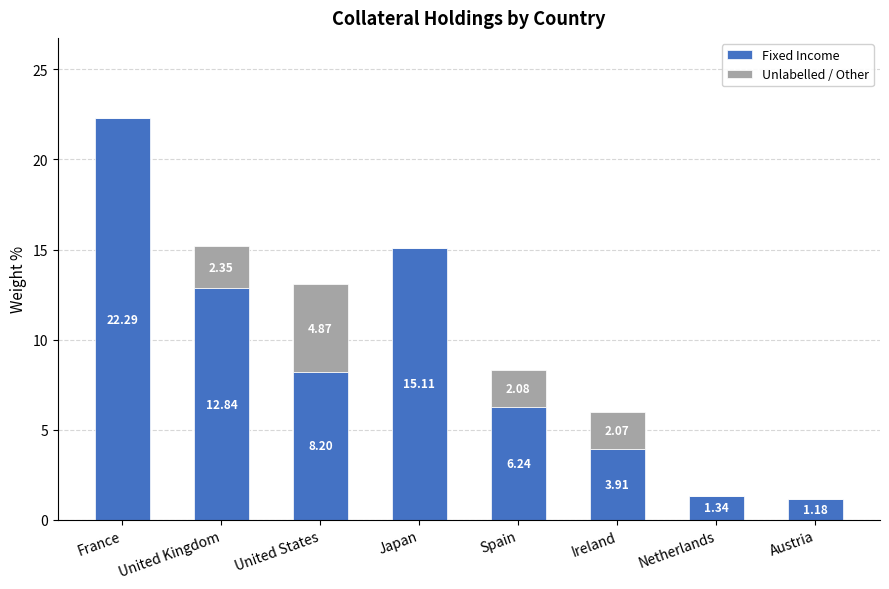

At which category is the sum across all series the highest?

France